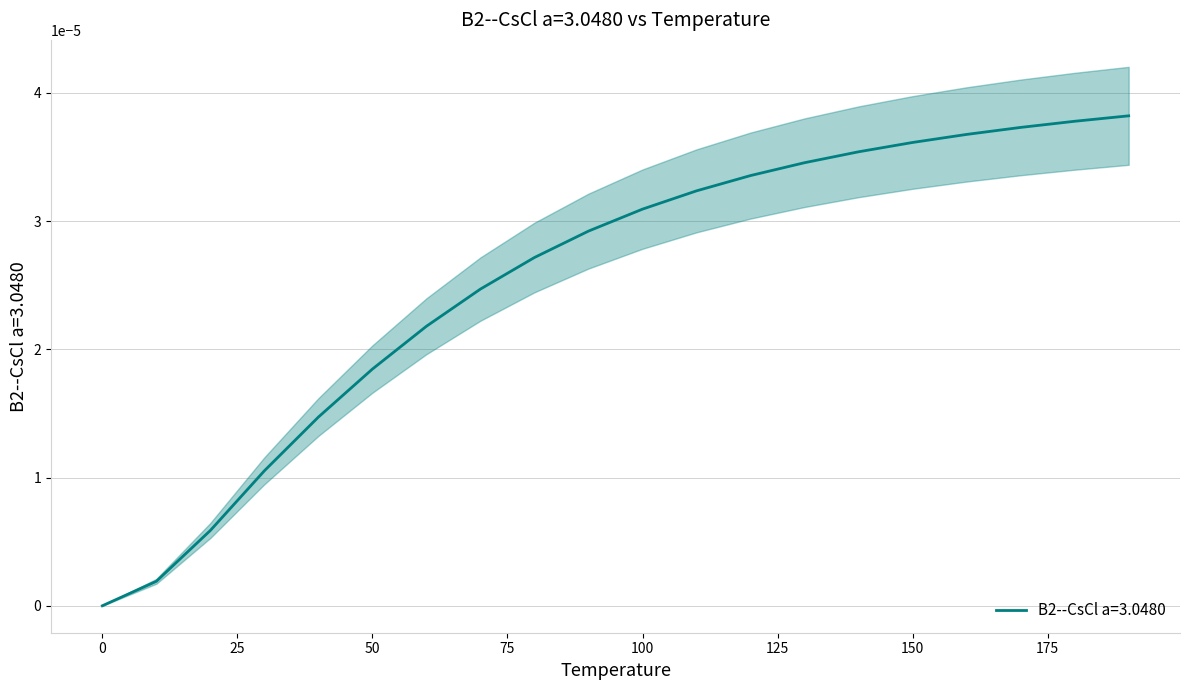

List the labels in order of value, largest first.

190.0, 180.0, 170.0, 160.0, 150.0, 140.0, 130.0, 120.0, 110.0, 100.0, 90.0, 80.0, 70.0, 60.0, 50.0, 40.0, 30.0, 20.0, 10.0, 0.0